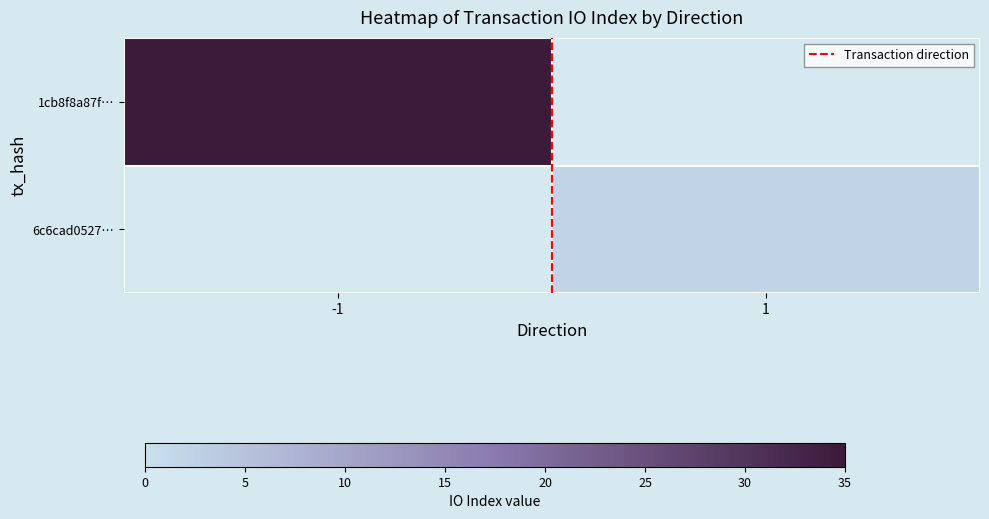

Is the value of 6c6cad0527… at -1 greater than the value of 1cb8f8a87f… at 1?

No